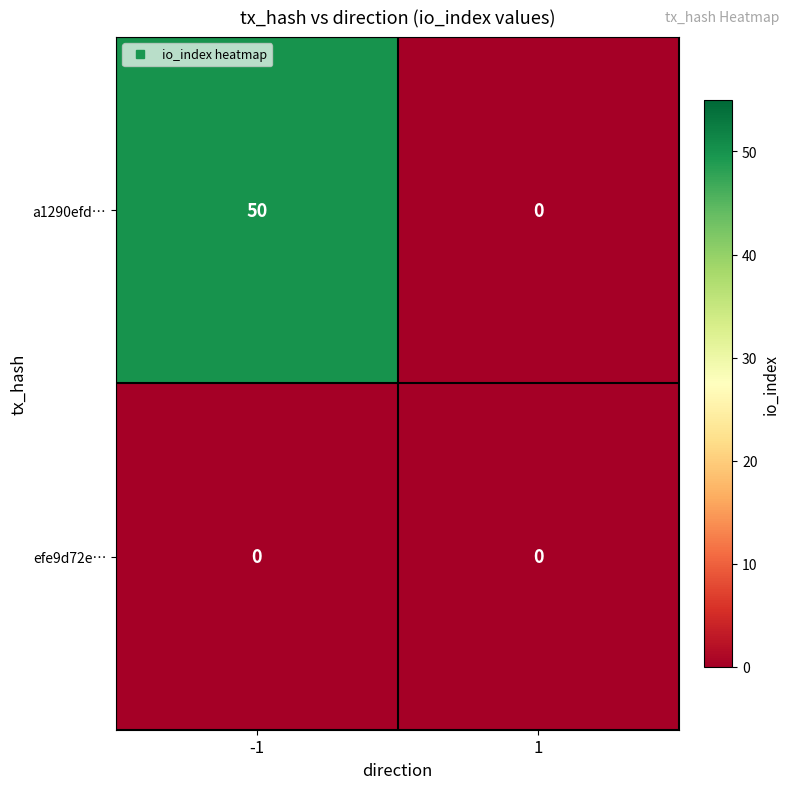

What is the difference between the maximum and minimum values in the a1290efd… series?

50